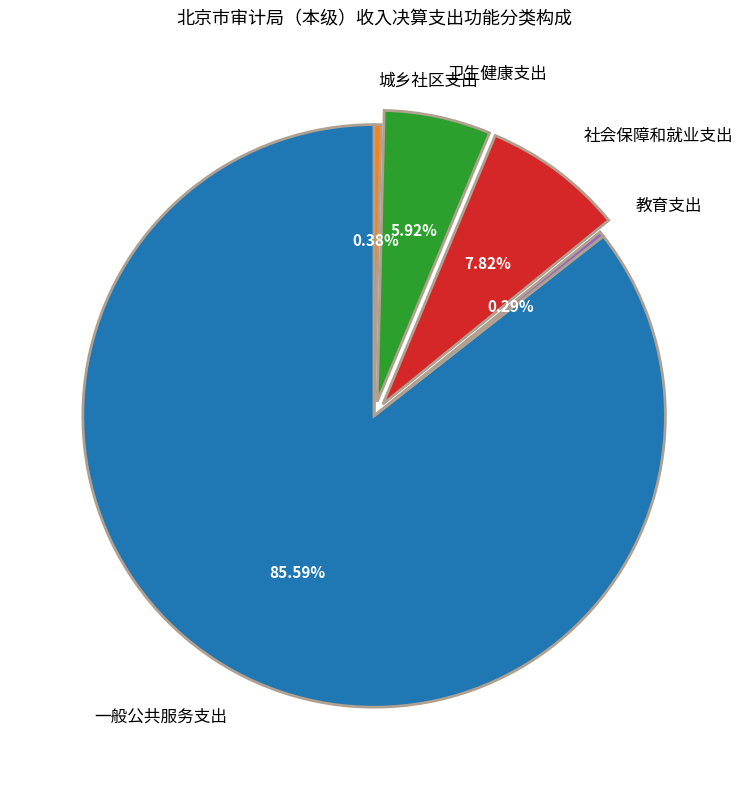

How many segments does this pie chart have?

5